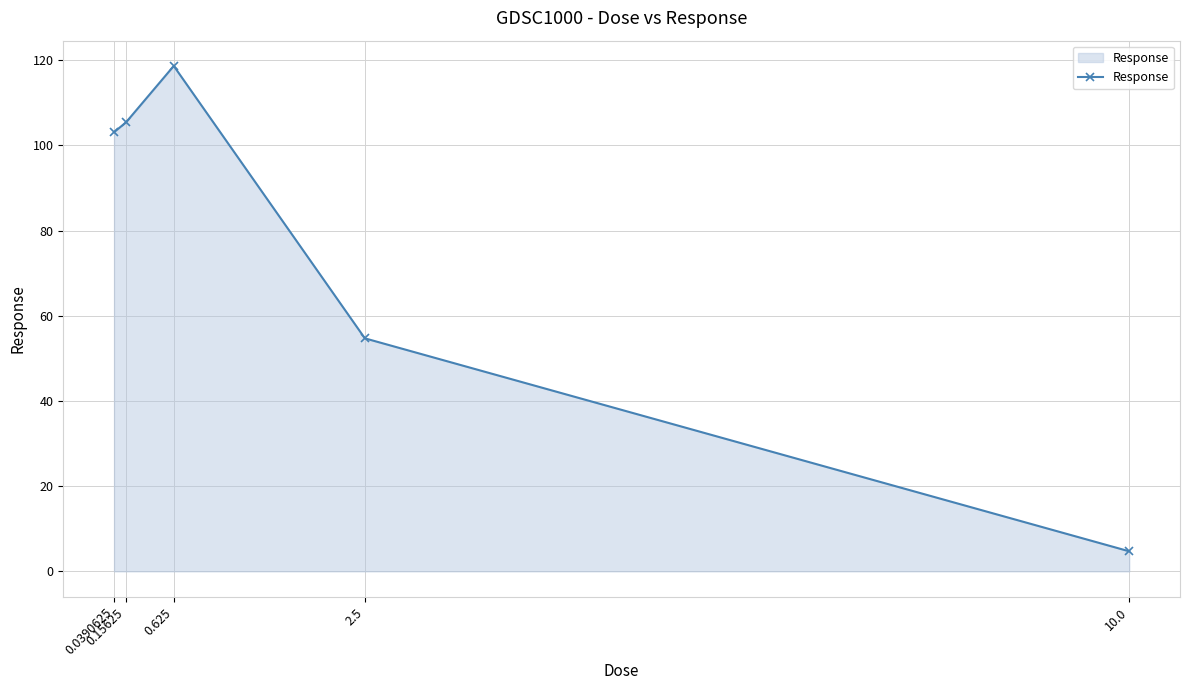

How many categories are shown in the chart?

5